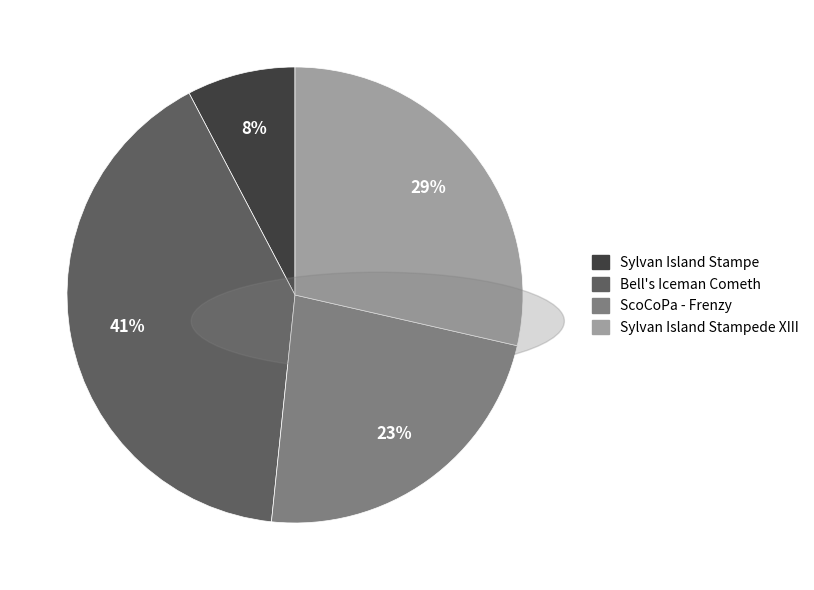

How many slices are in this pie chart?

4